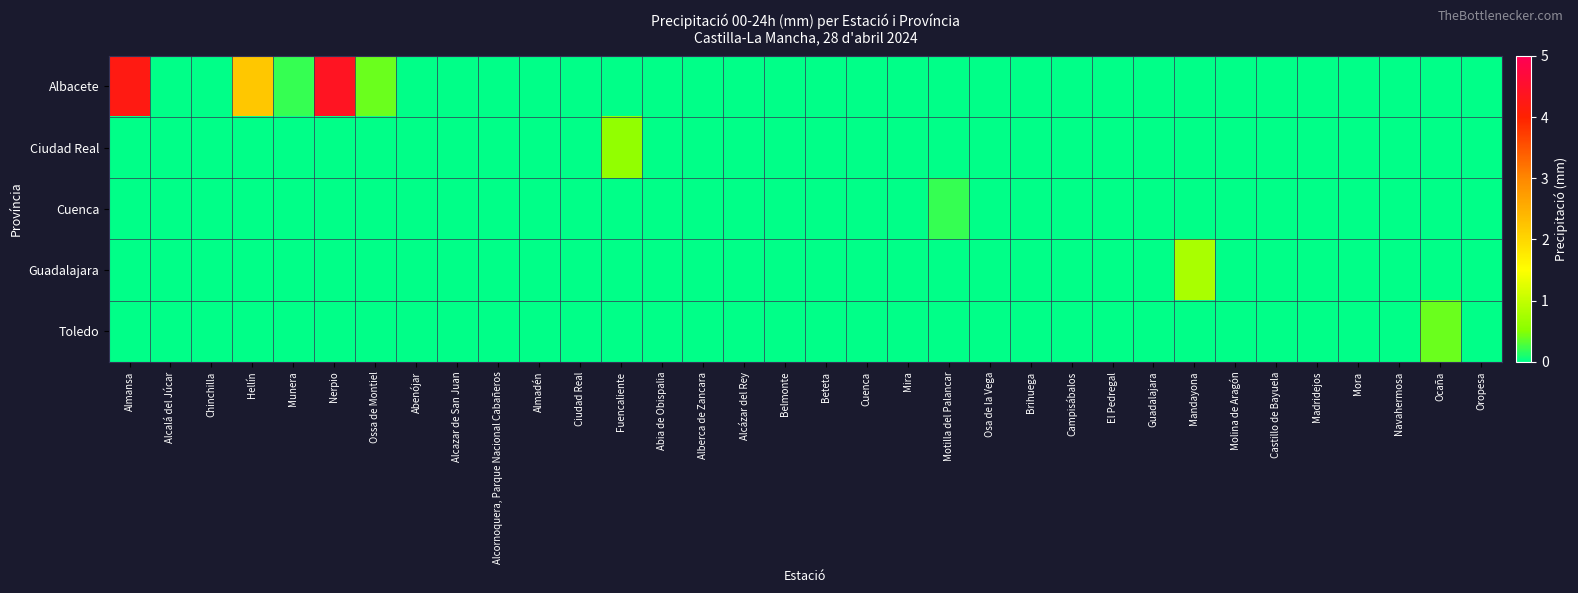

What is the total value across all series at Mandayona?

0.8